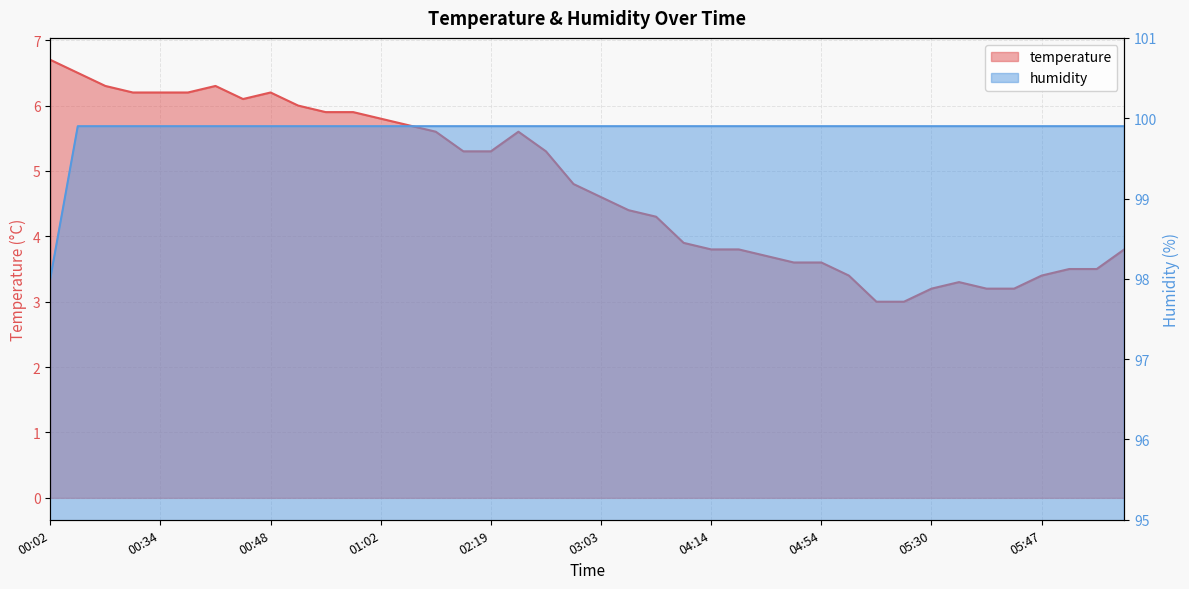

What position from the left is 00:52?

10